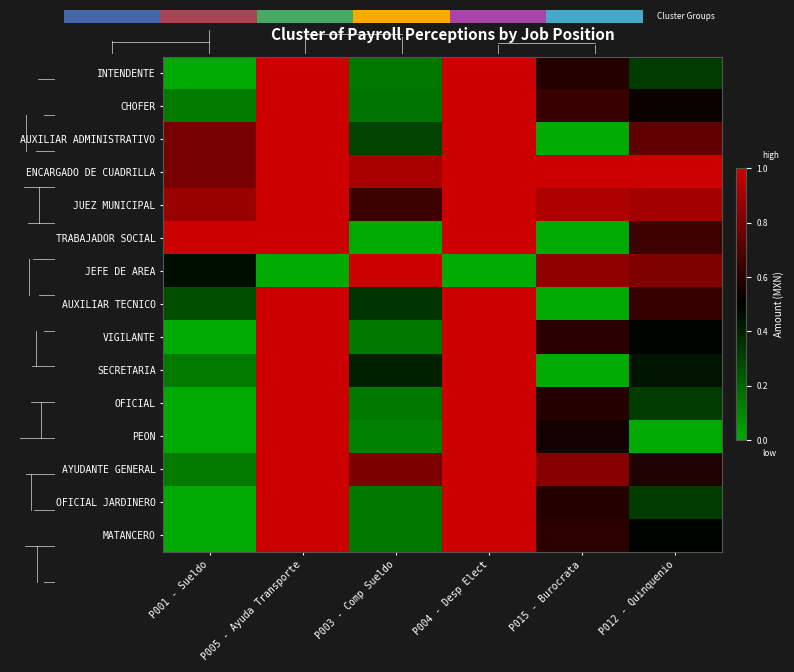

Which has a higher value, P015 - Burocrata or P001 - Sueldo?

P015 - Burocrata